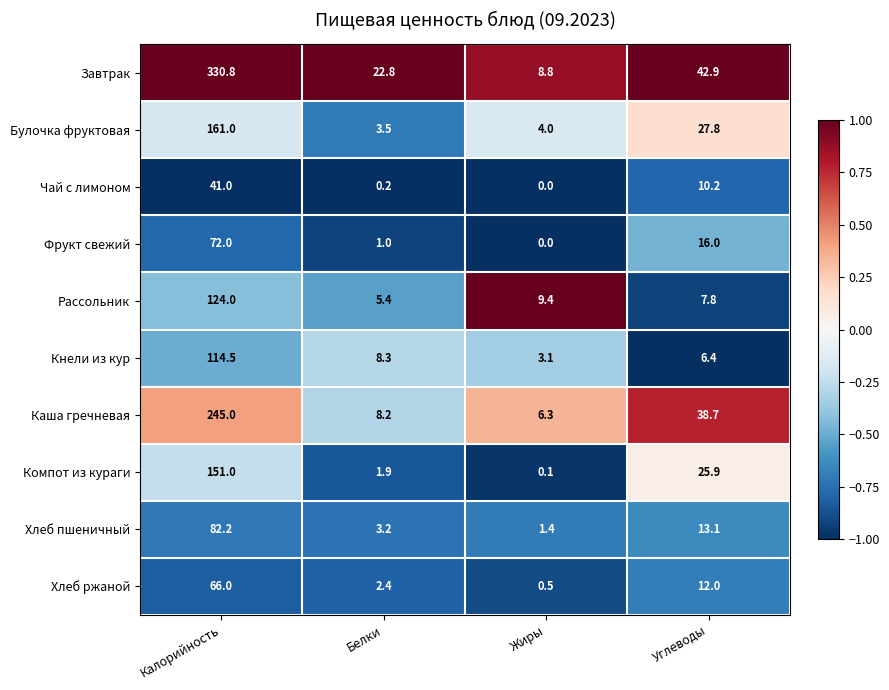

Between Калорийность and Белки, which series saw the biggest shift?

Завтрак